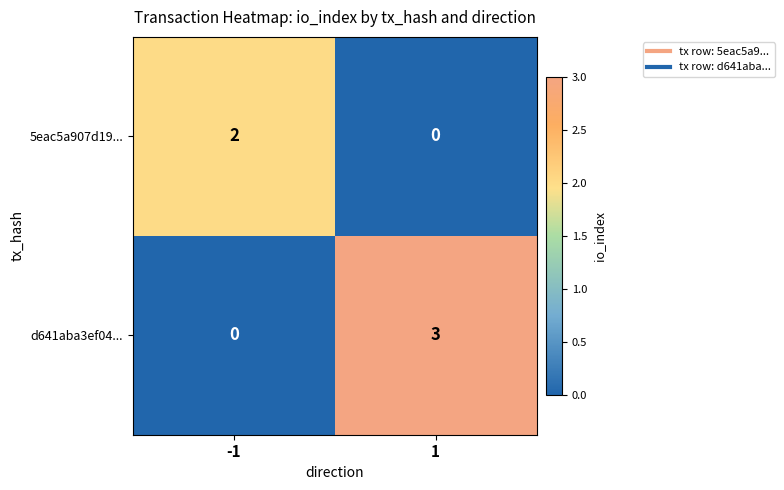

What is the sum of all d641aba3ef04... values?

3